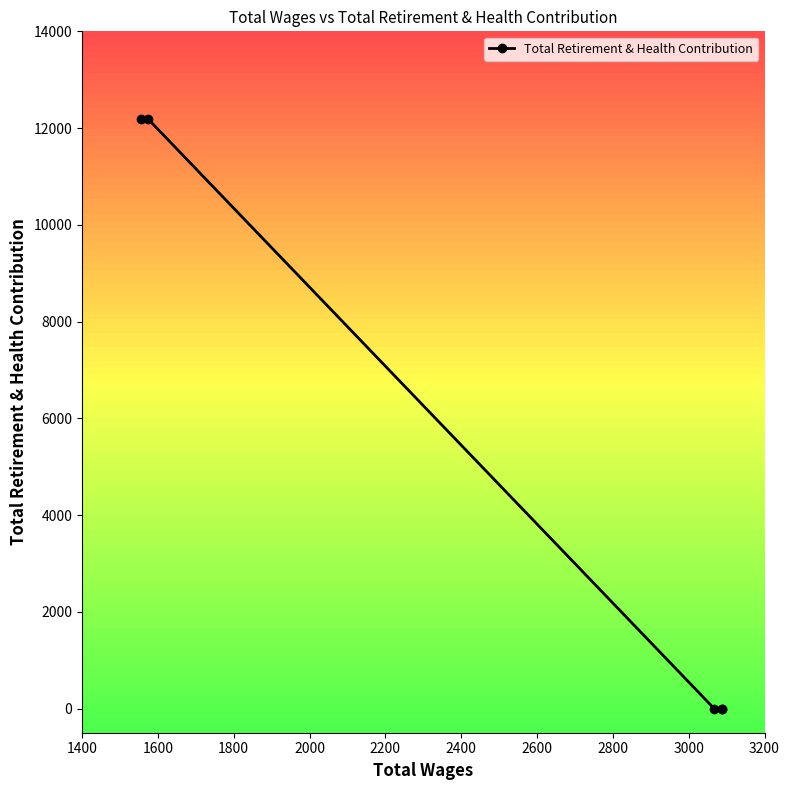

Is this an area chart (filled region under the line)?

No